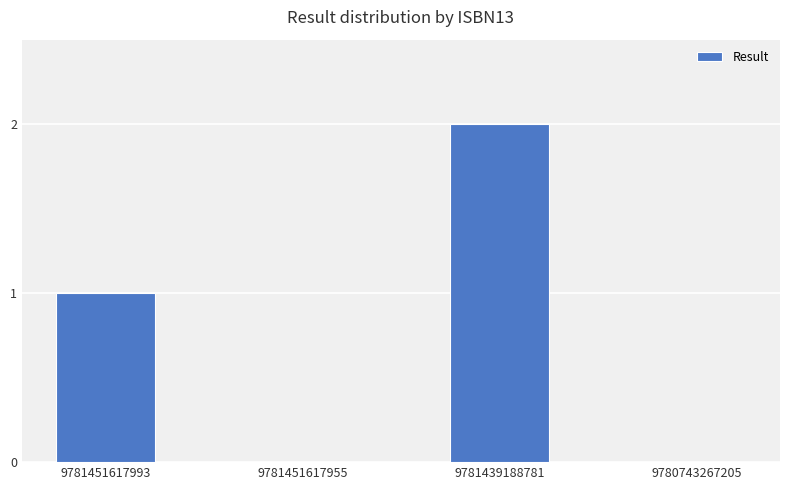

What is the sum of all values?

3